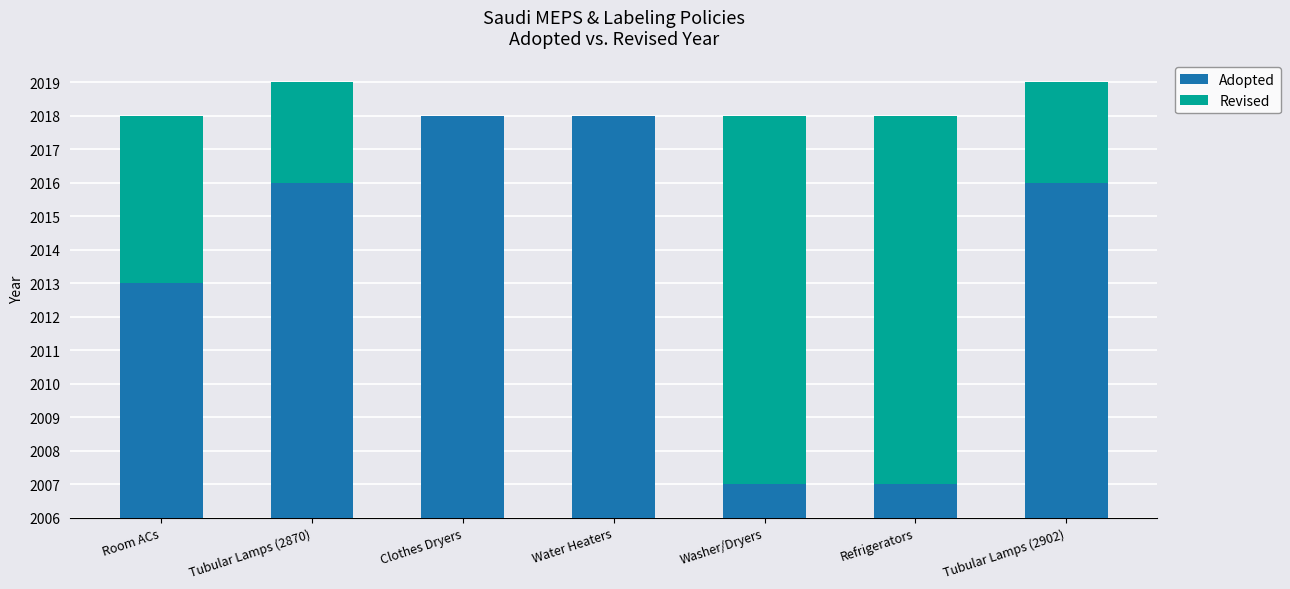

What is the difference between the maximum and minimum values in the Adopted series?

11